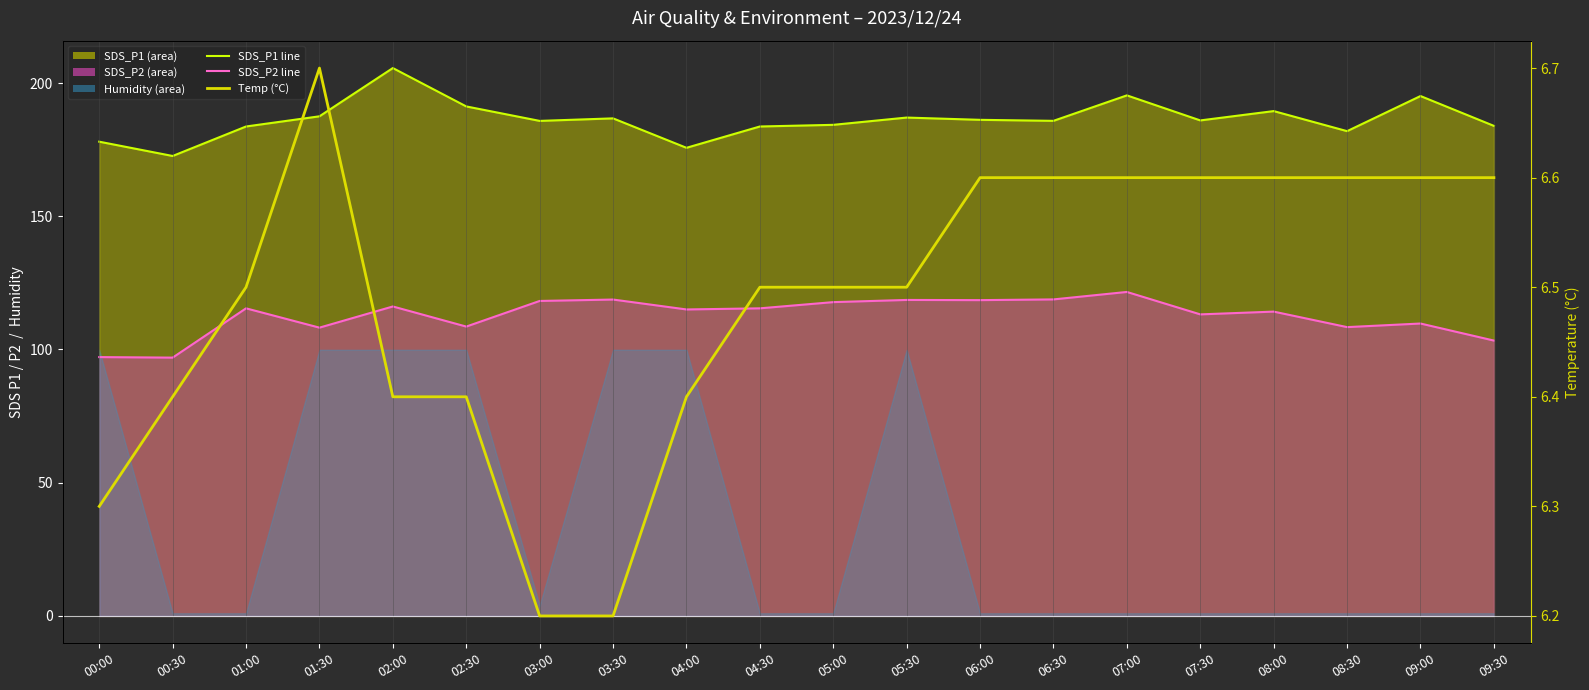

At which label is SDS_P2 line closest to 109?

02:30